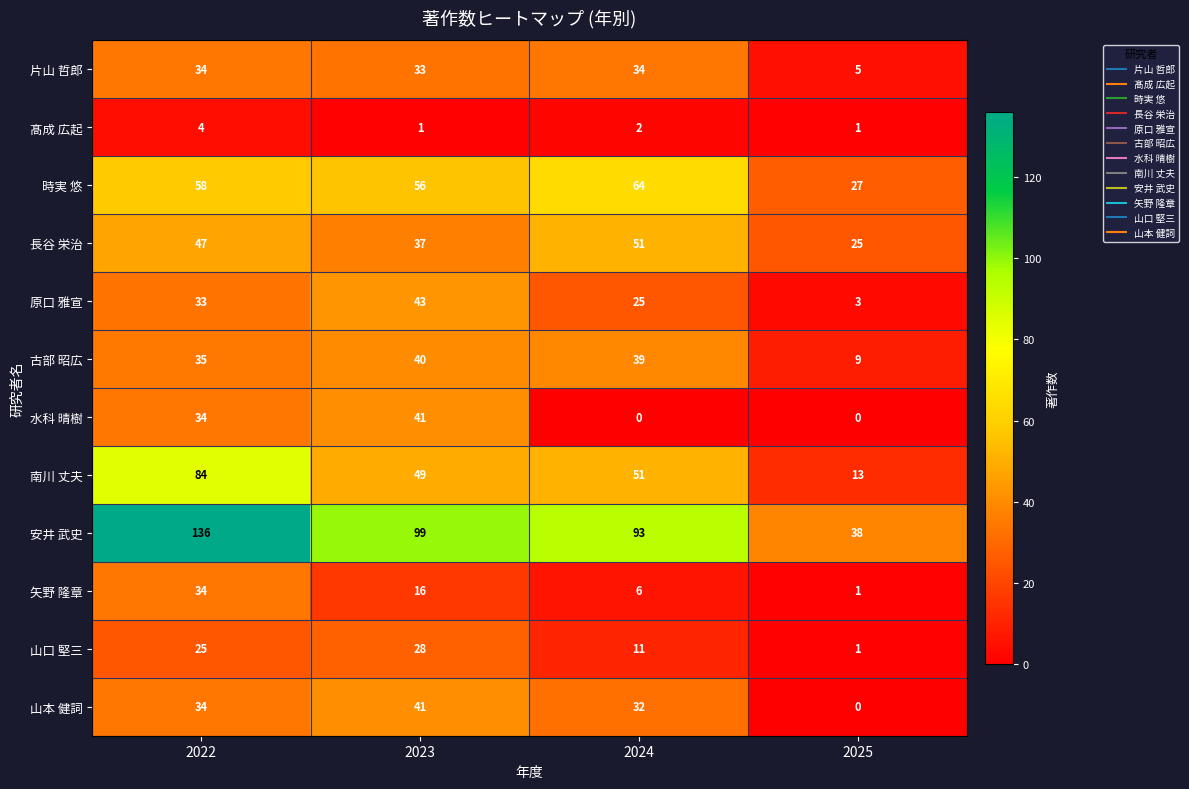

Count the 髙成 広起 values in the range 1 to 4.

4